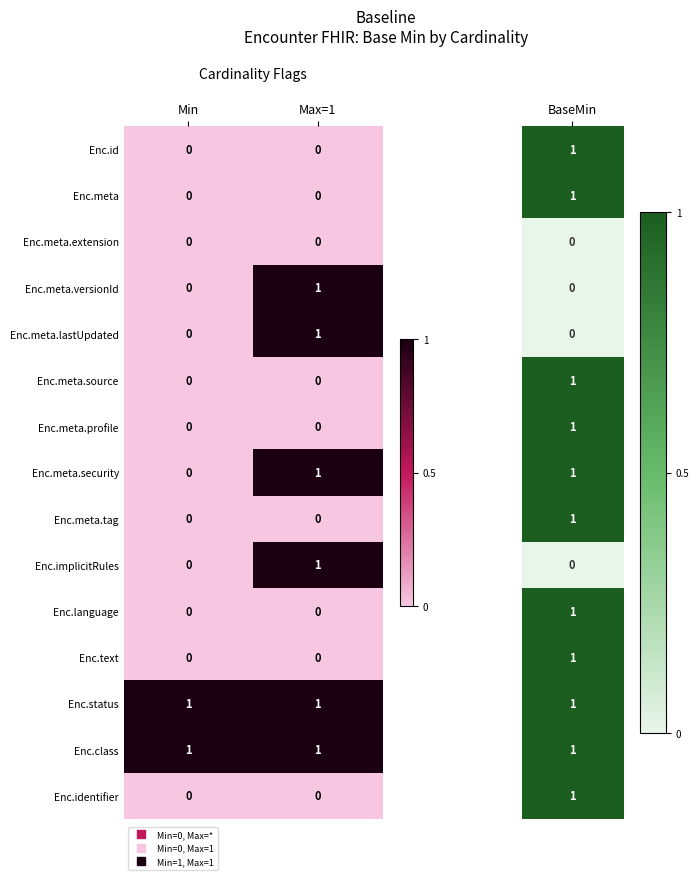

Reading left to right, extract all data points from this chart.

Enc.id: Min=0	Max=1=0
Enc.meta: Min=0	Max=1=0
Enc.meta.extension: Min=0	Max=1=0
Enc.meta.versionId: Min=0	Max=1=1
Enc.meta.lastUpdated: Min=0	Max=1=1
Enc.meta.source: Min=0	Max=1=0
Enc.meta.profile: Min=0	Max=1=0
Enc.meta.security: Min=0	Max=1=1
Enc.meta.tag: Min=0	Max=1=0
Enc.implicitRules: Min=0	Max=1=1
Enc.language: Min=0	Max=1=0
Enc.text: Min=0	Max=1=0
Enc.status: Min=1	Max=1=1
Enc.class: Min=1	Max=1=1
Enc.identifier: Min=0	Max=1=0